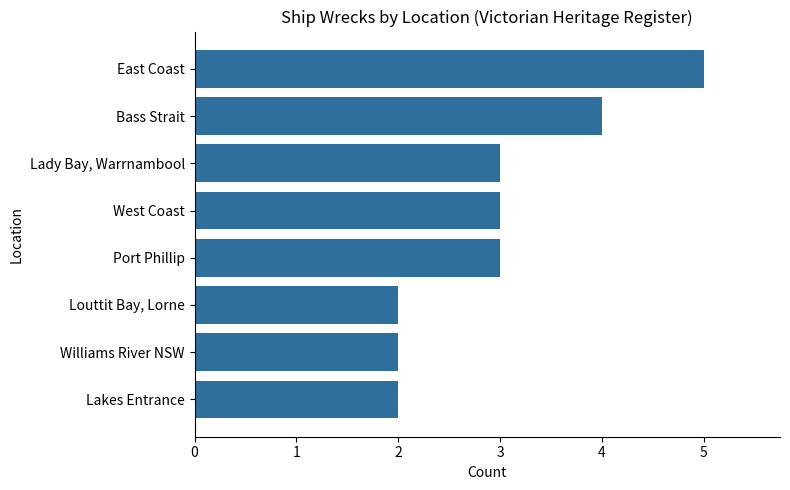

What is the average value?

3